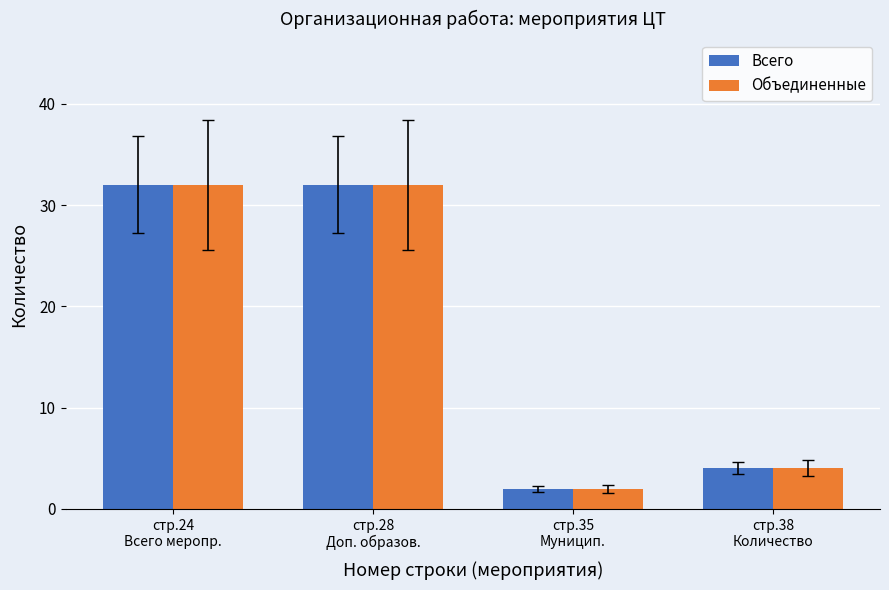

What is the difference between the second highest and second lowest values in the Всего series?

28